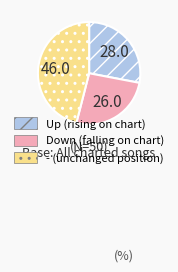

The Up (rising on chart) slice represents 38% of the pie. True or false?

False